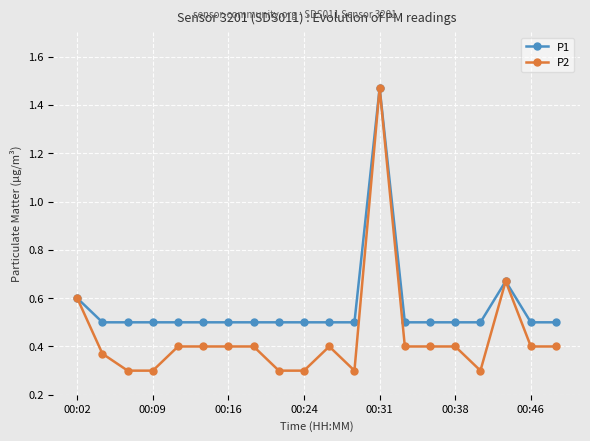

Which series has the largest total across all categories?

P1